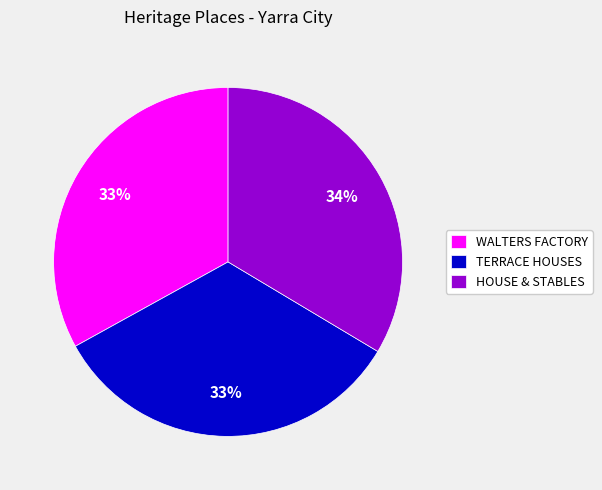

Does any single category account for the majority?

No